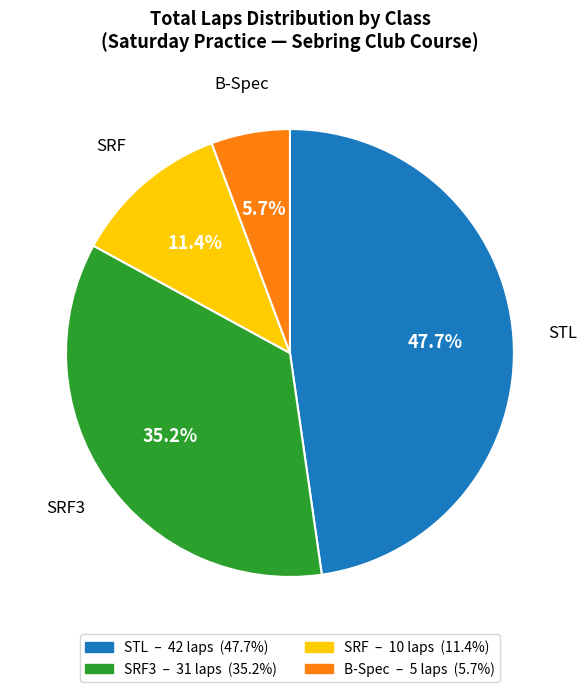

Is there a majority slice in this chart?

No